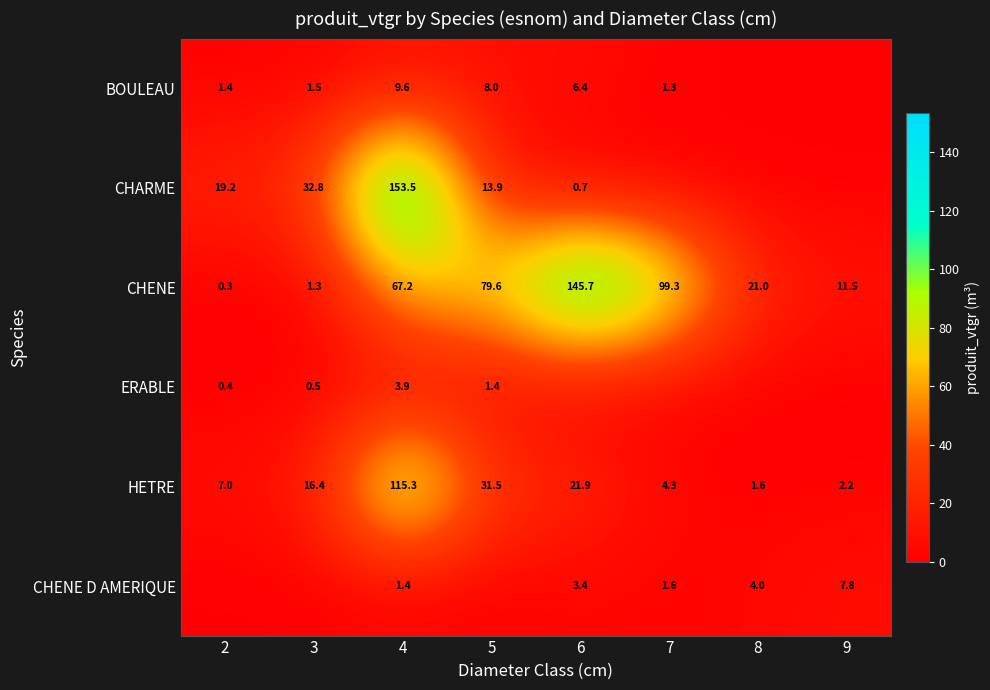

How many values in the CHENE series are below 67?

4